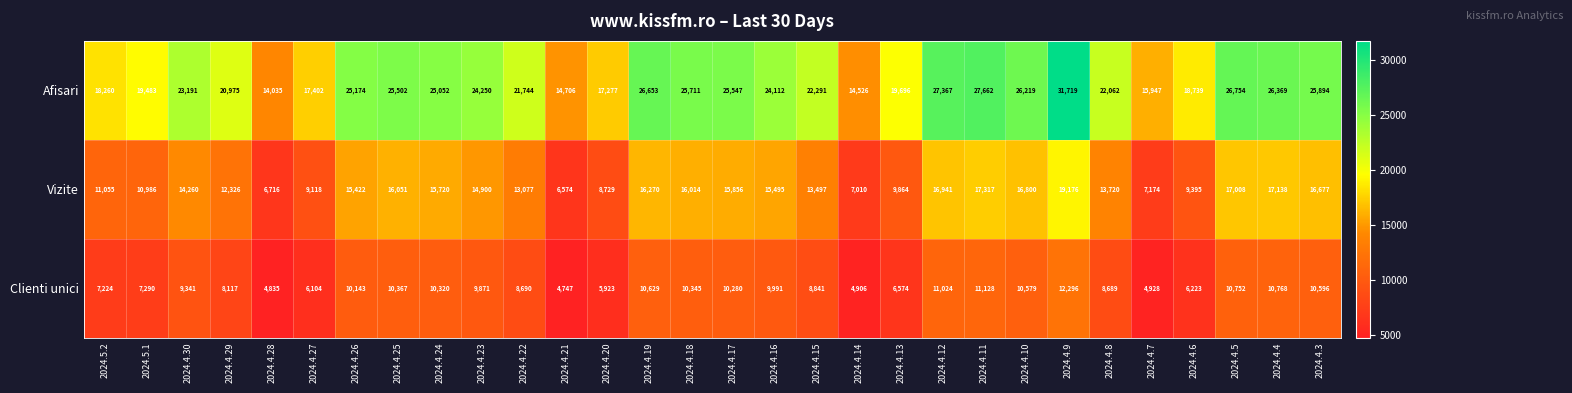

What is the average value of the Clienti unici series?

8717